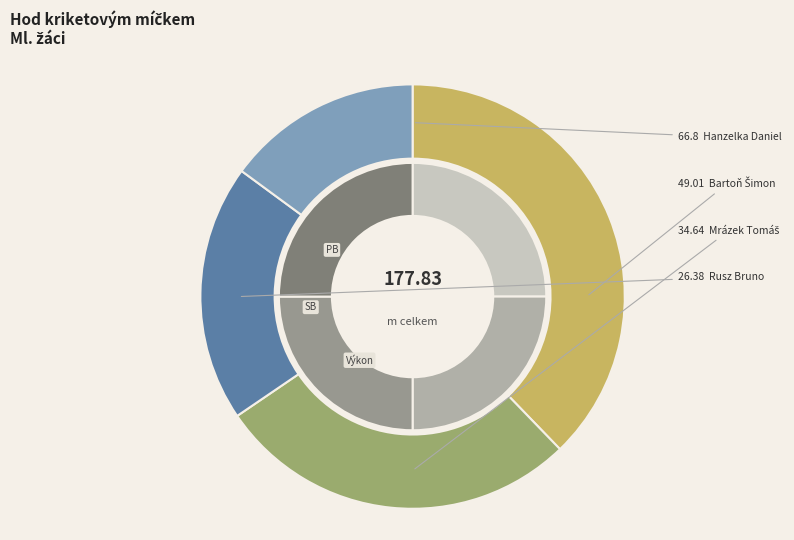

Which has a higher value, Mrázek Tomáš or Hanzelka Daniel?

Hanzelka Daniel